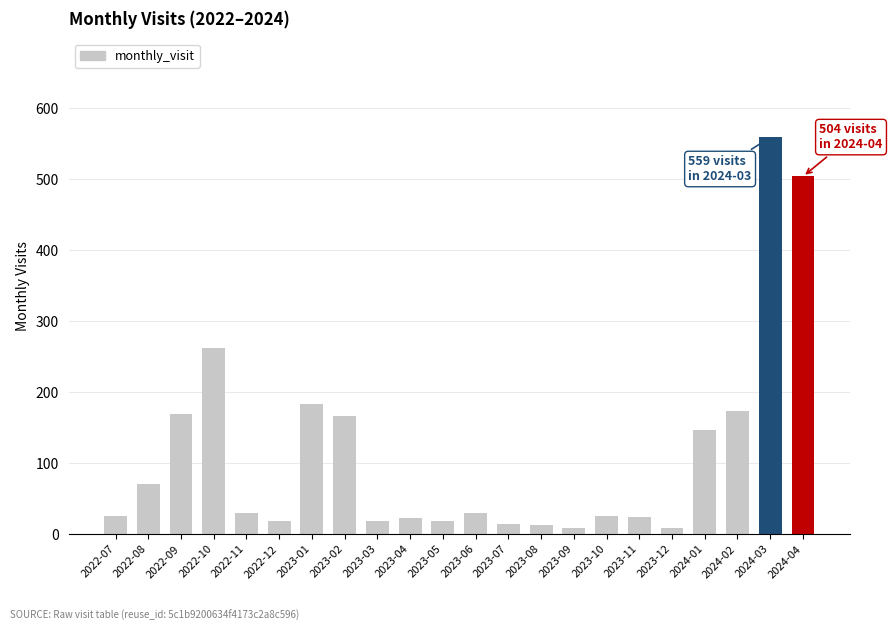

Which has a higher value, 2023-01 or 2022-09?

2023-01